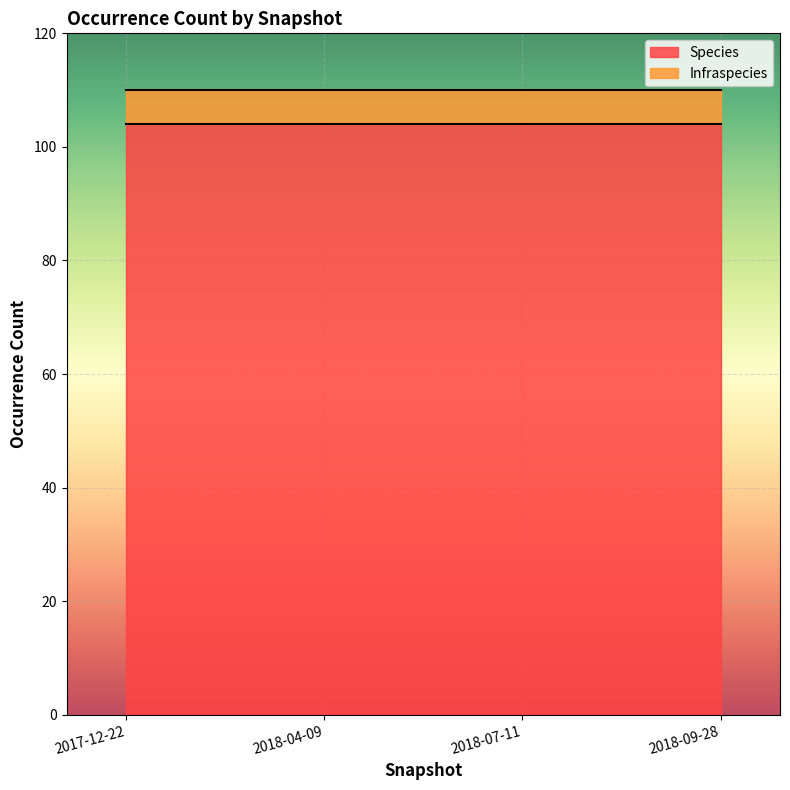

What is the highest value of the Species series?

104